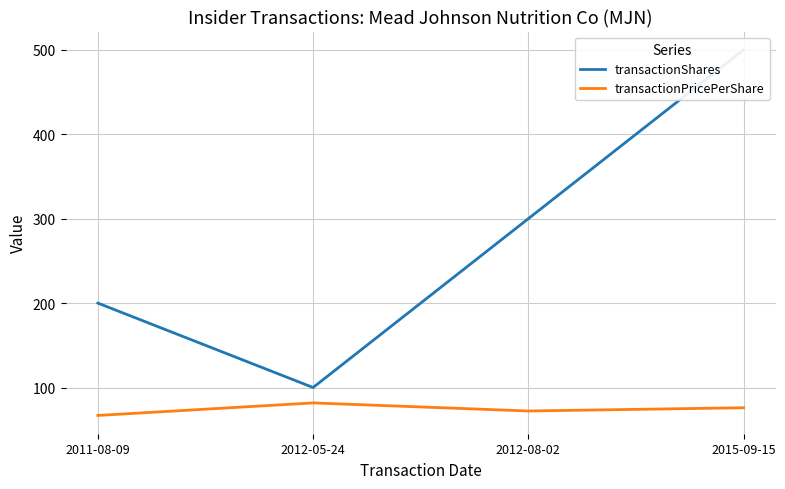

What is the spread (max minus min) of values at 2011-08-09?

133.1